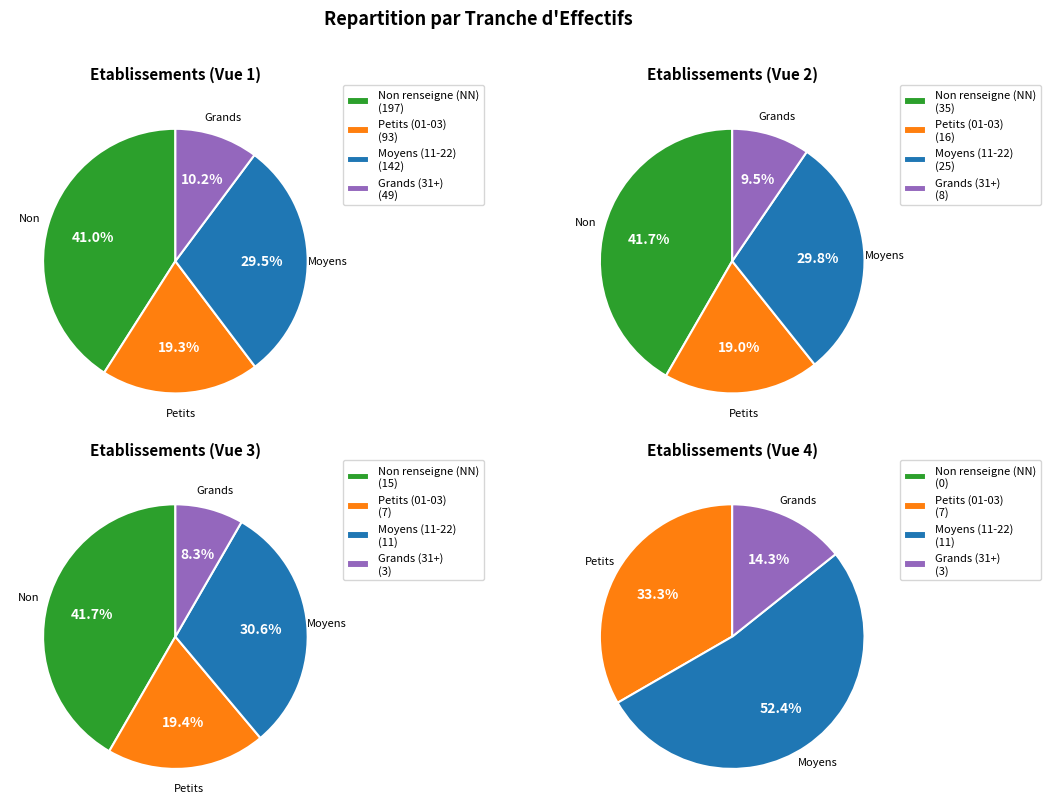

Which category has the biggest portion of the pie?

NN